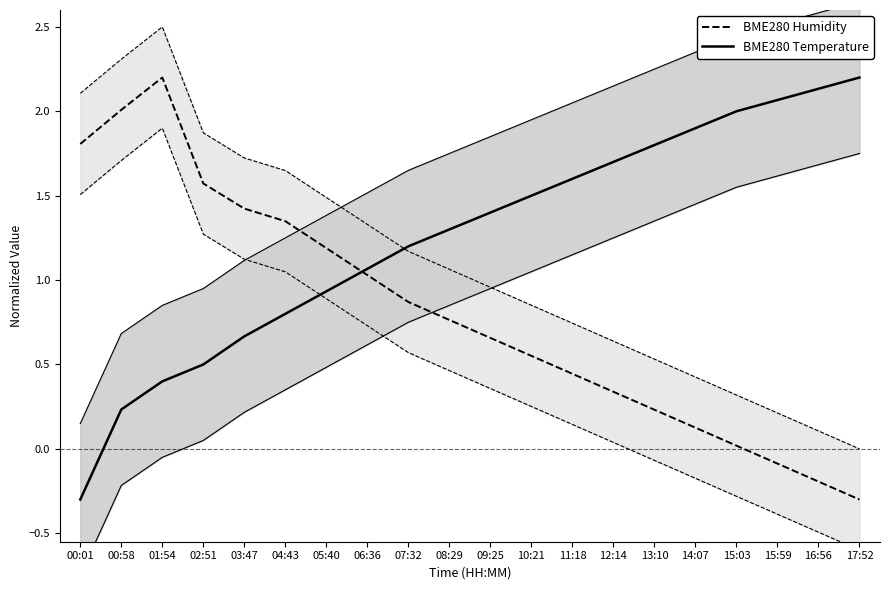

What is the highest value of the BME280 Temperature series?

2.2